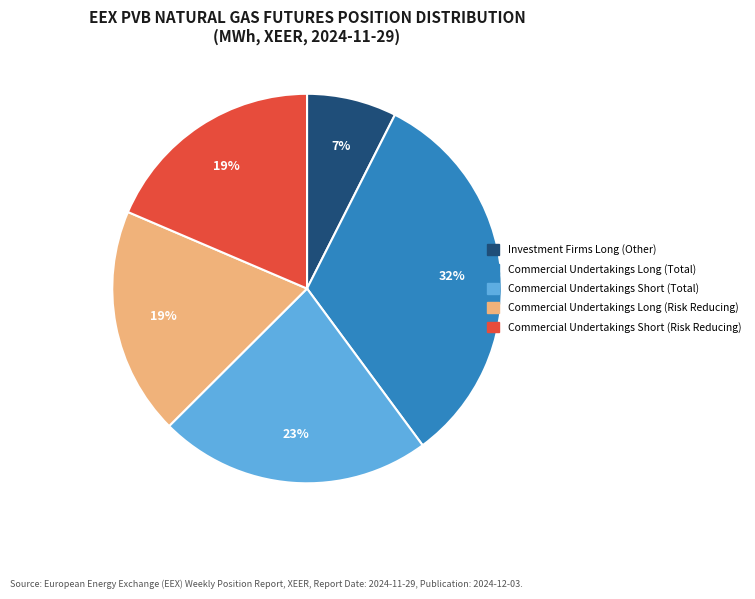

Which has a higher value, Commercial Undertakings Short (Total) or Commercial Undertakings Long (Total)?

Commercial Undertakings Long (Total)